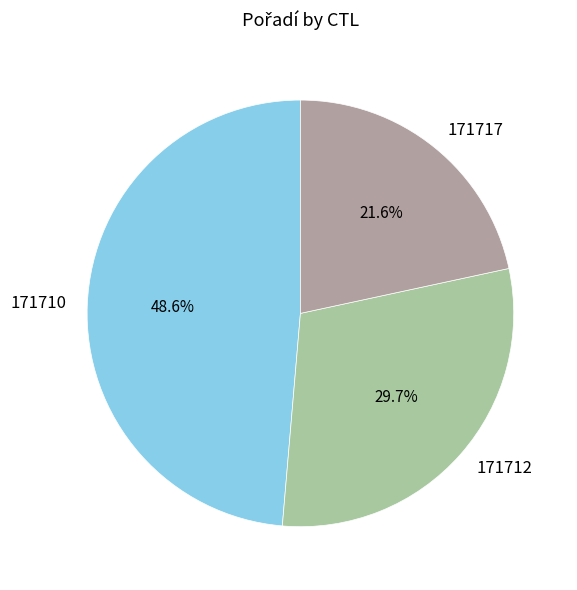

Does 171717 represent more than half of the total?

No